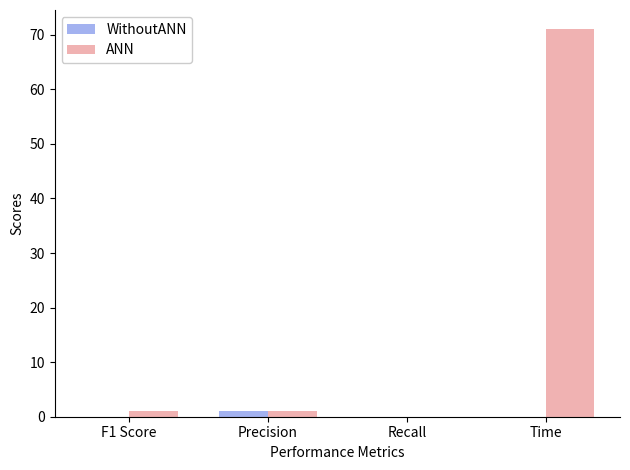

Which category has the highest value in the ANN series?

Time